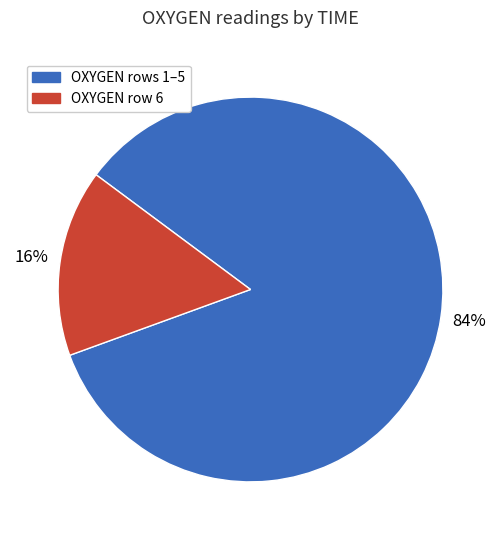

Is there any slice that represents more than half of the pie?

Yes